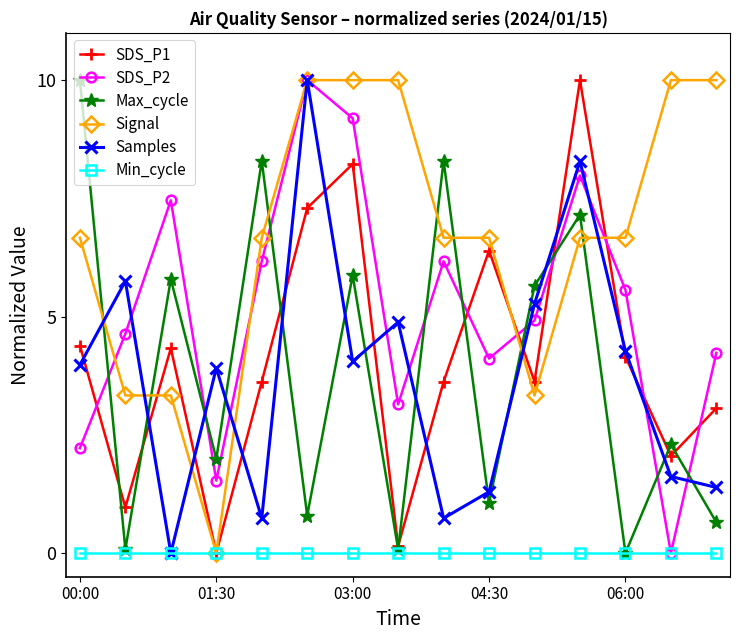

What is the greatest value displayed?

10.0